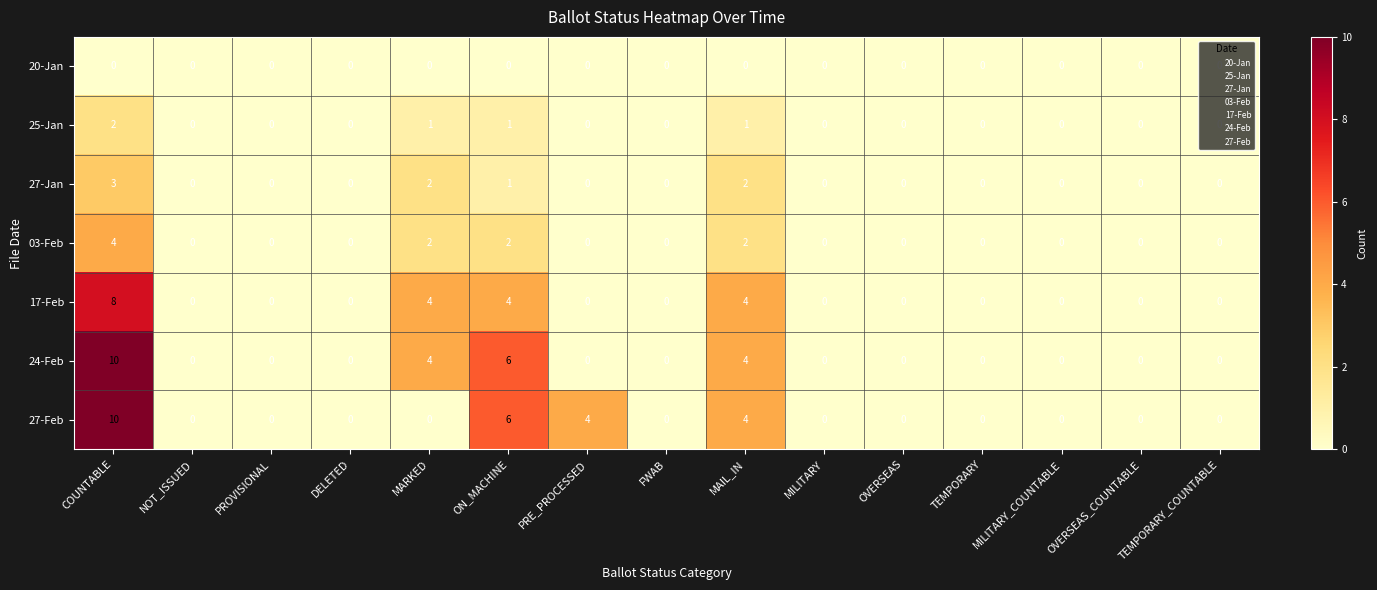

What is the difference between the 27-Feb values at MARKED and PRE_PROCESSED?

4